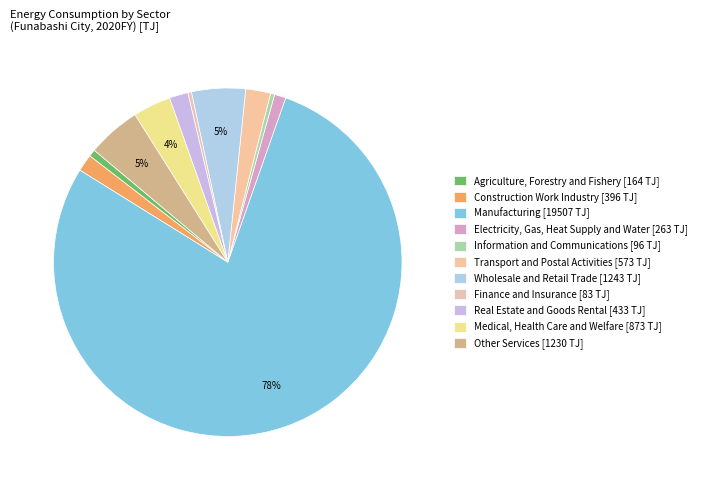

Count the number of slices in the pie.

11